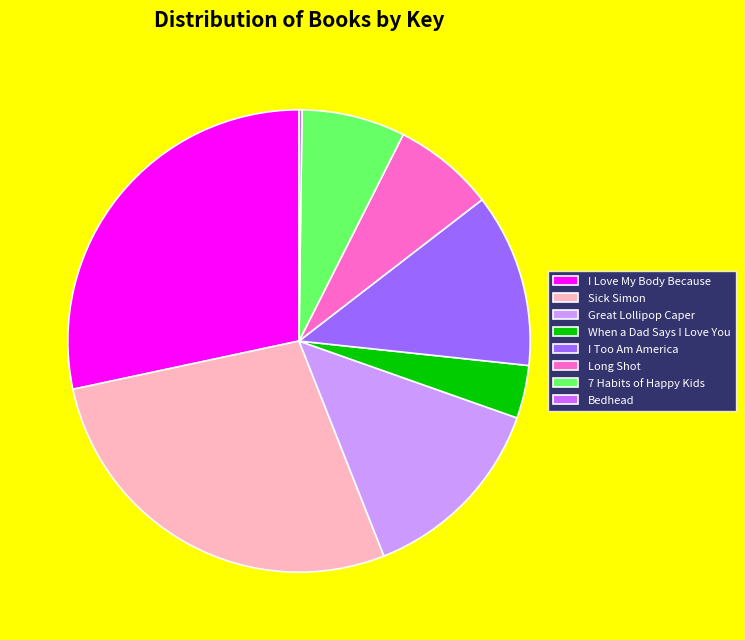

What is the ratio of the value at 7 Habits of Happy Kids to the value at When a Dad Says I Love You?

2.0